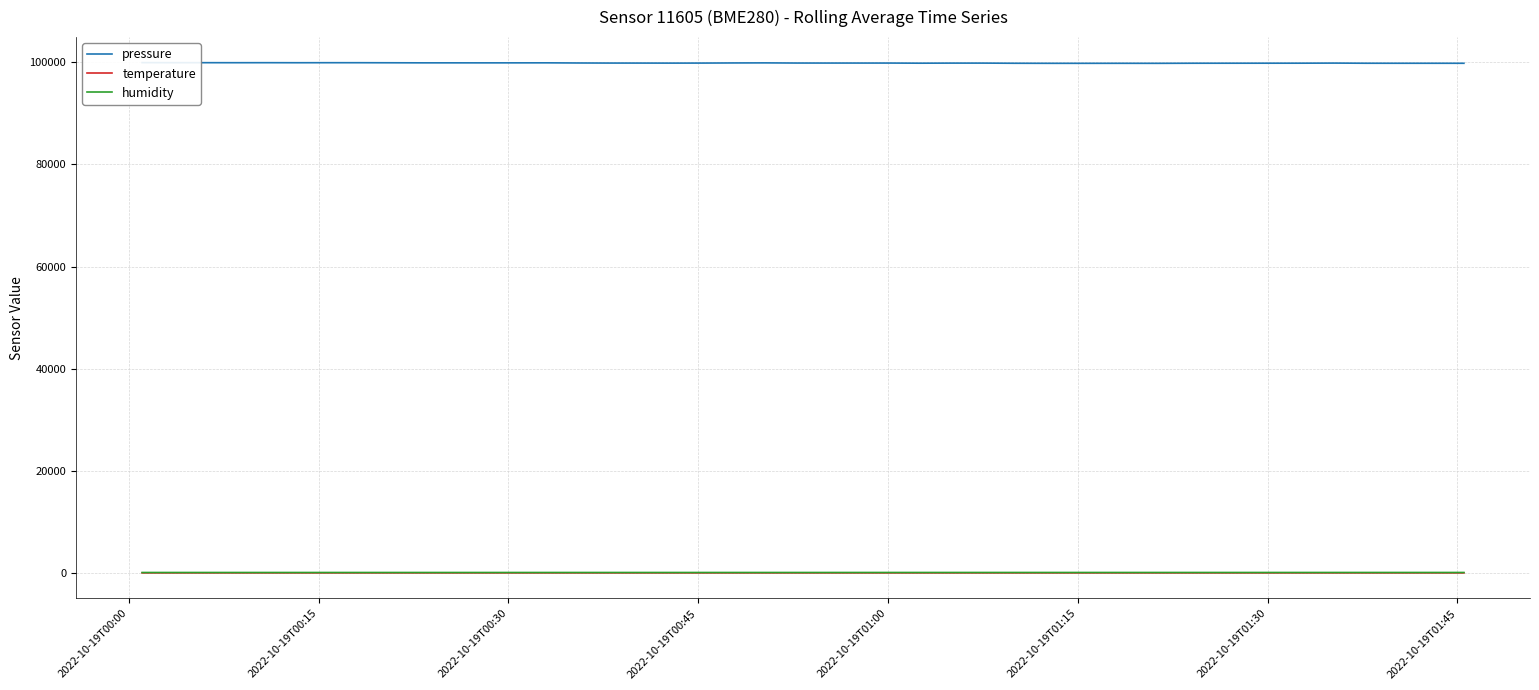

How many lines are shown in the chart?

3